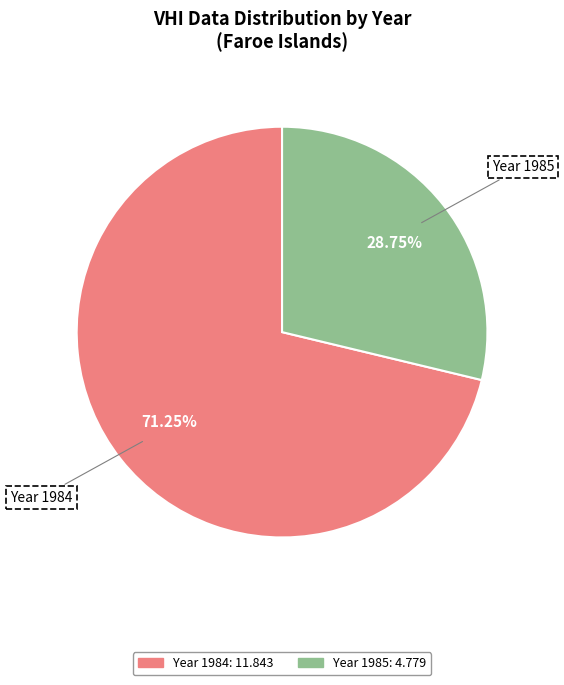

Is there any slice that represents more than half of the pie?

Yes